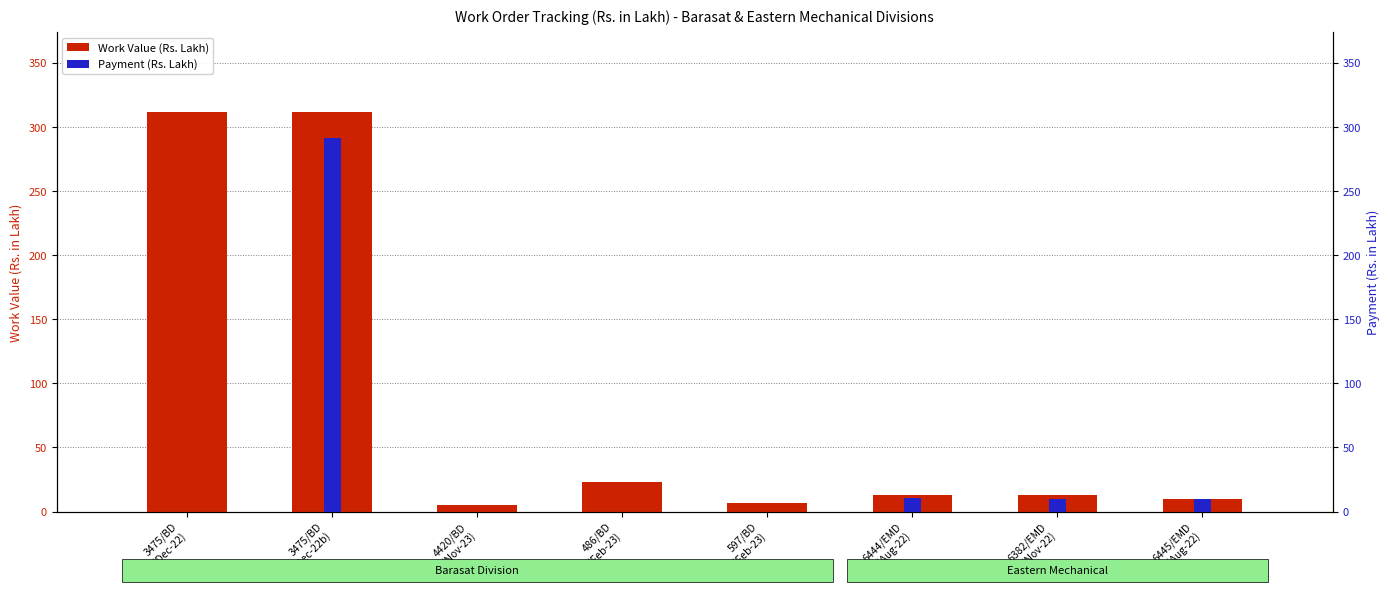

Reading left to right, extract all data points from this chart.

Work Value (Rs. Lakh): 311.6	311.6	4.9	22.7	6.7	13.0	13.0	9.5
Payment (Rs. Lakh): 0.0	291.3	0.0	0.0	0.0	10.9	9.8	9.5